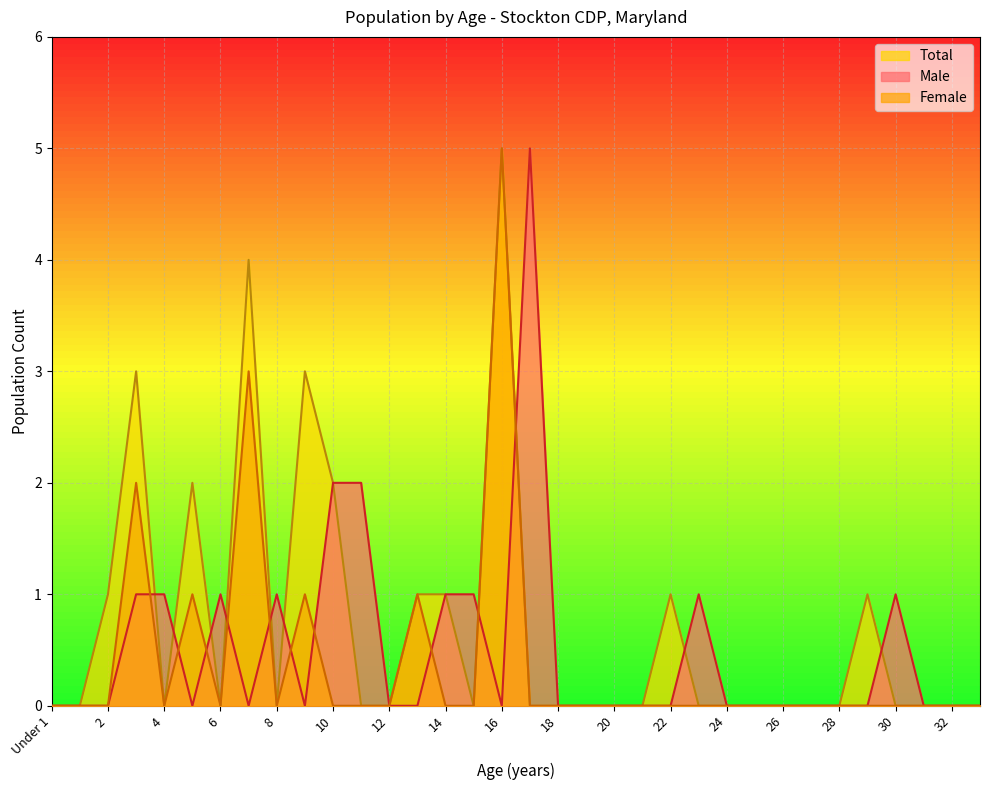

After their last crossing, which series has the higher values: Male or Total?

Male